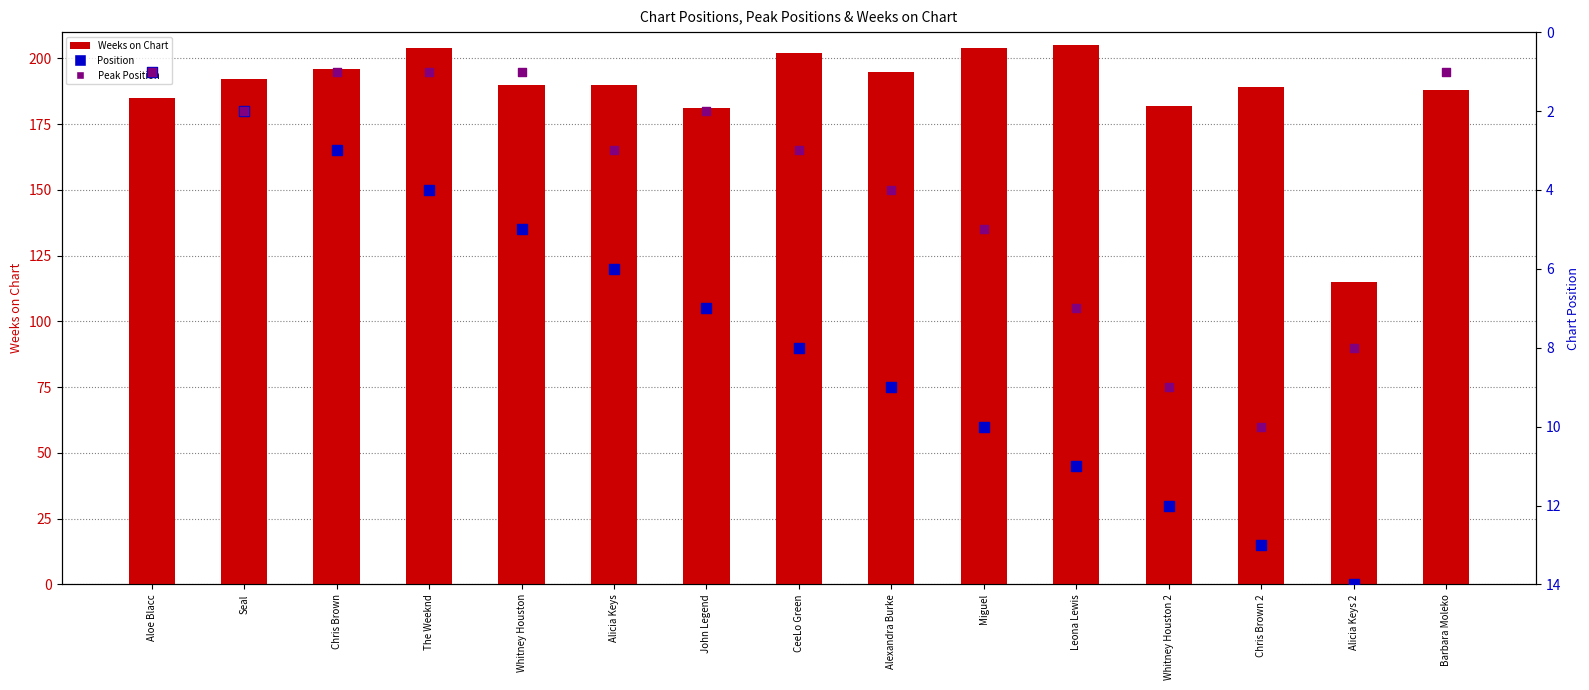

At which category is the sum across all series the highest?

Leona Lewis